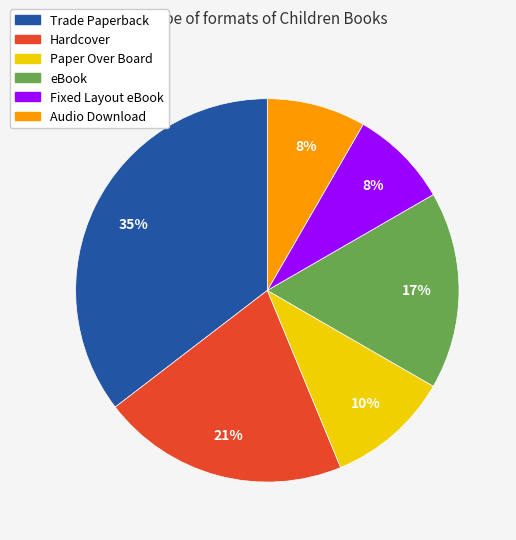

Count the number of slices in the pie.

6